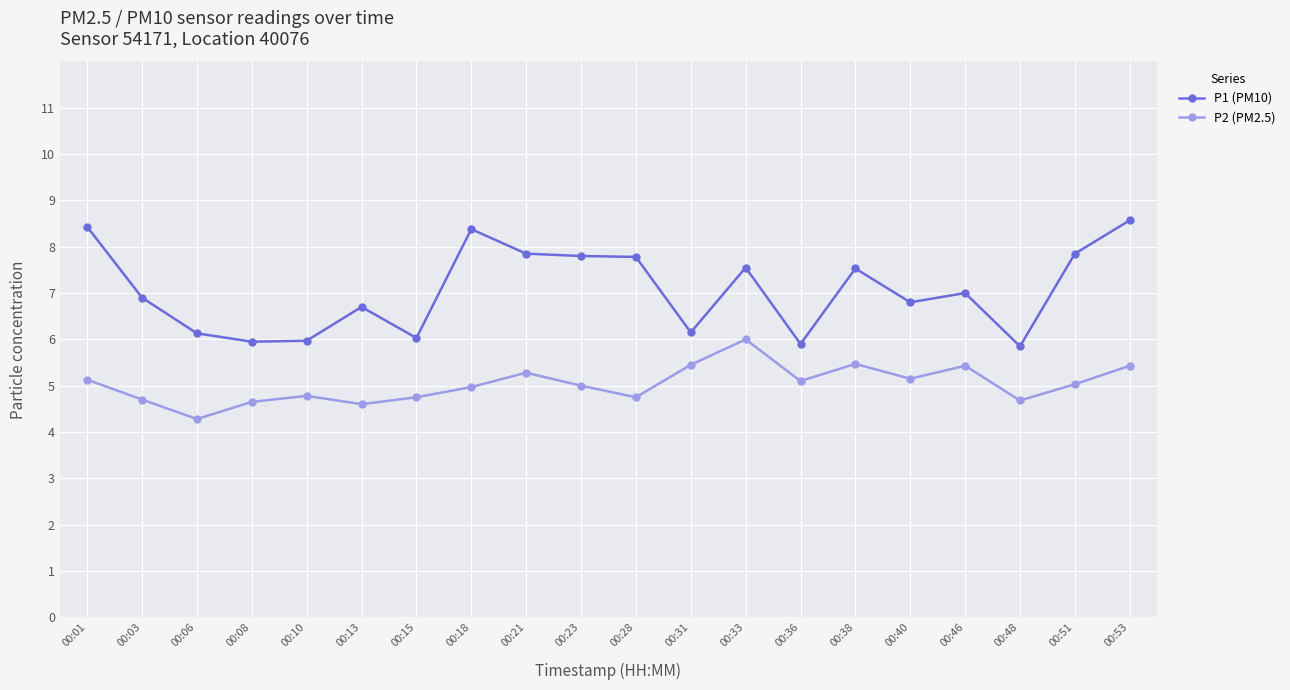

Does the chart display data point markers on the line(s)?

Yes